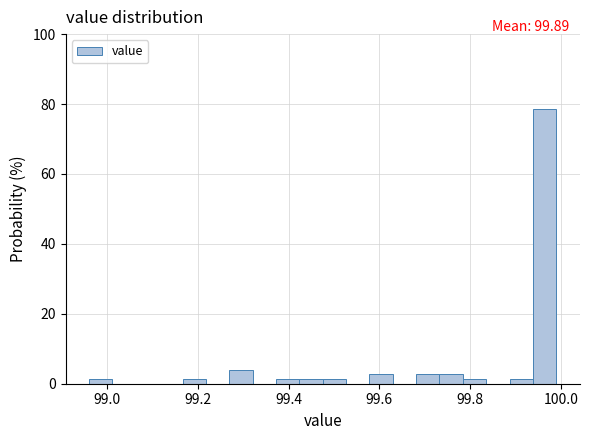

Read against the x-axis, roughly where is the centre of the tallest bar?

99.96